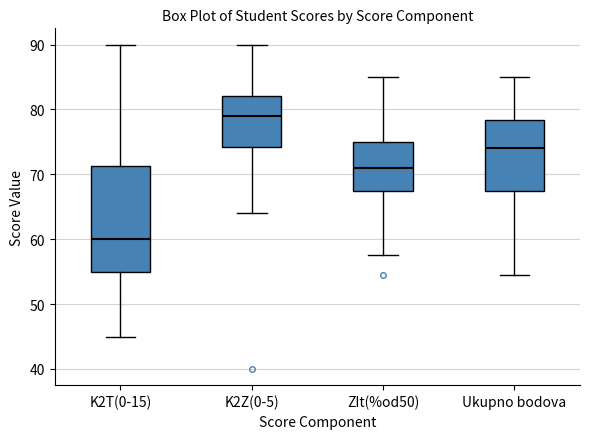

Reading left to right, read every box against the y-axis: the position of its median line, the range the box covers, and the ends of its whiskers. The values are not printed on the chart, so give them approximately, as read against the axis.

K2T(0-15): median 60, box 55 to 71, whiskers 45 to 90
K2Z(0-5): median 79, box 74 to 82, whiskers 64 to 90
ZIt(%od50): median 71, box 68 to 75, whiskers 58 to 85
Ukupno bodova: median 74, box 68 to 78, whiskers 55 to 85